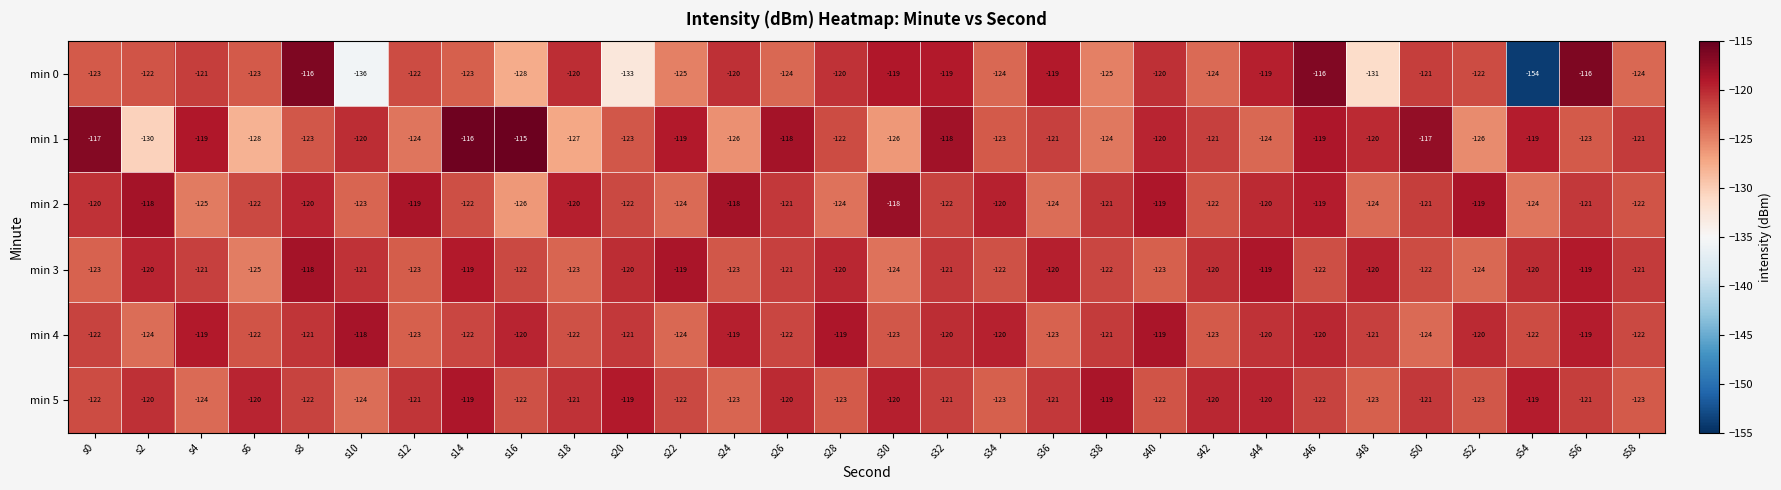

What is the sum of all min 1 values?

-3649